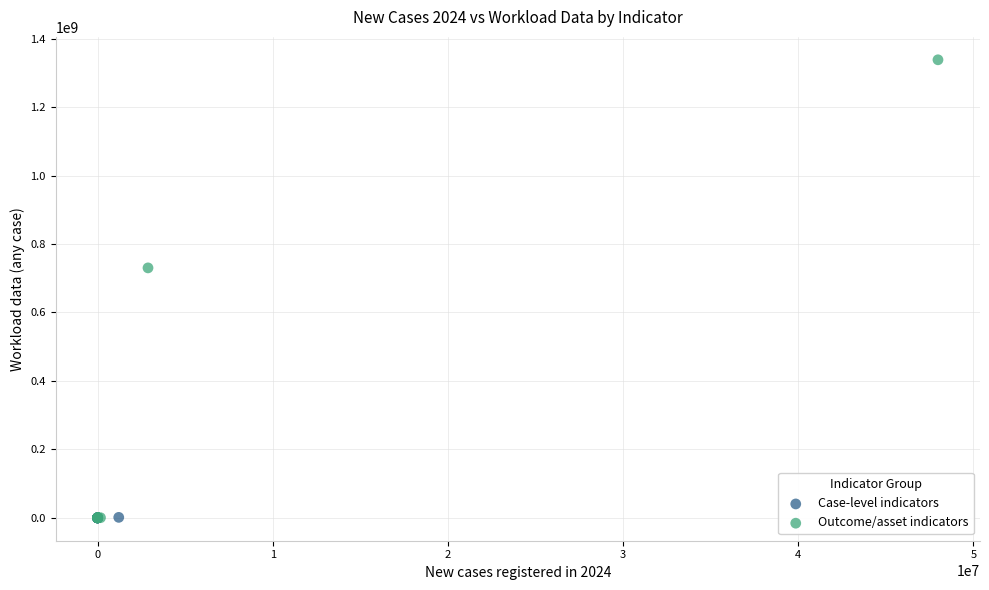

What are all the series names shown in the legend?

Case-level indicators, Outcome/asset indicators